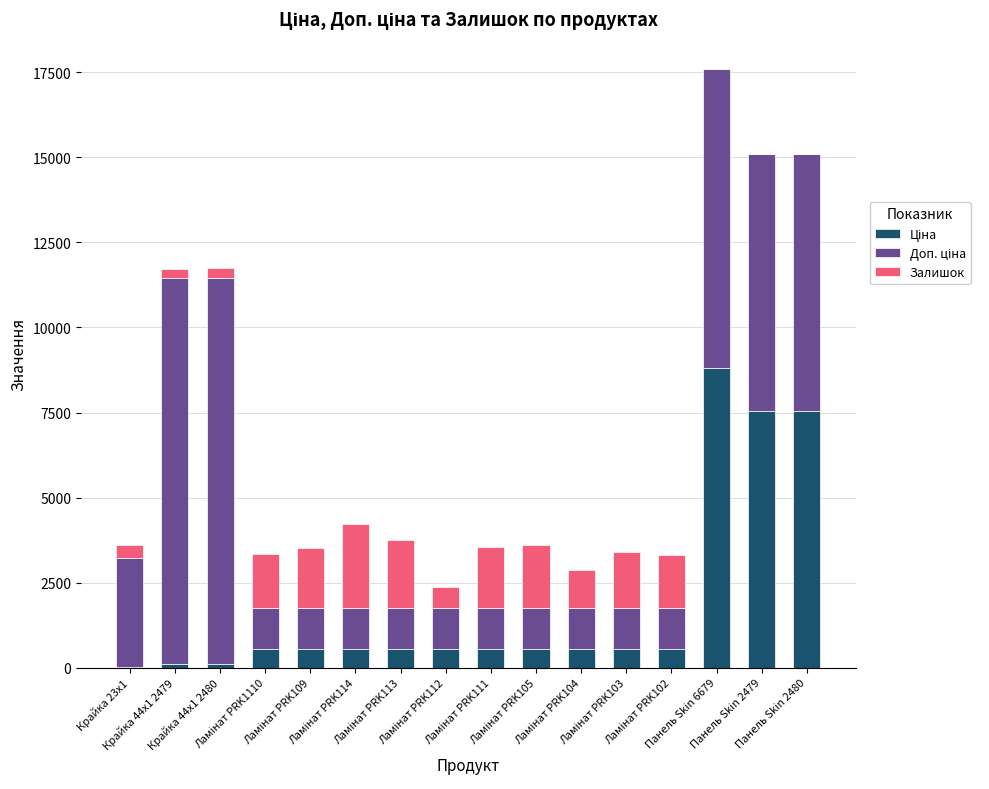

What is the label of the 6th bar from the right?

Ламінат PRK104